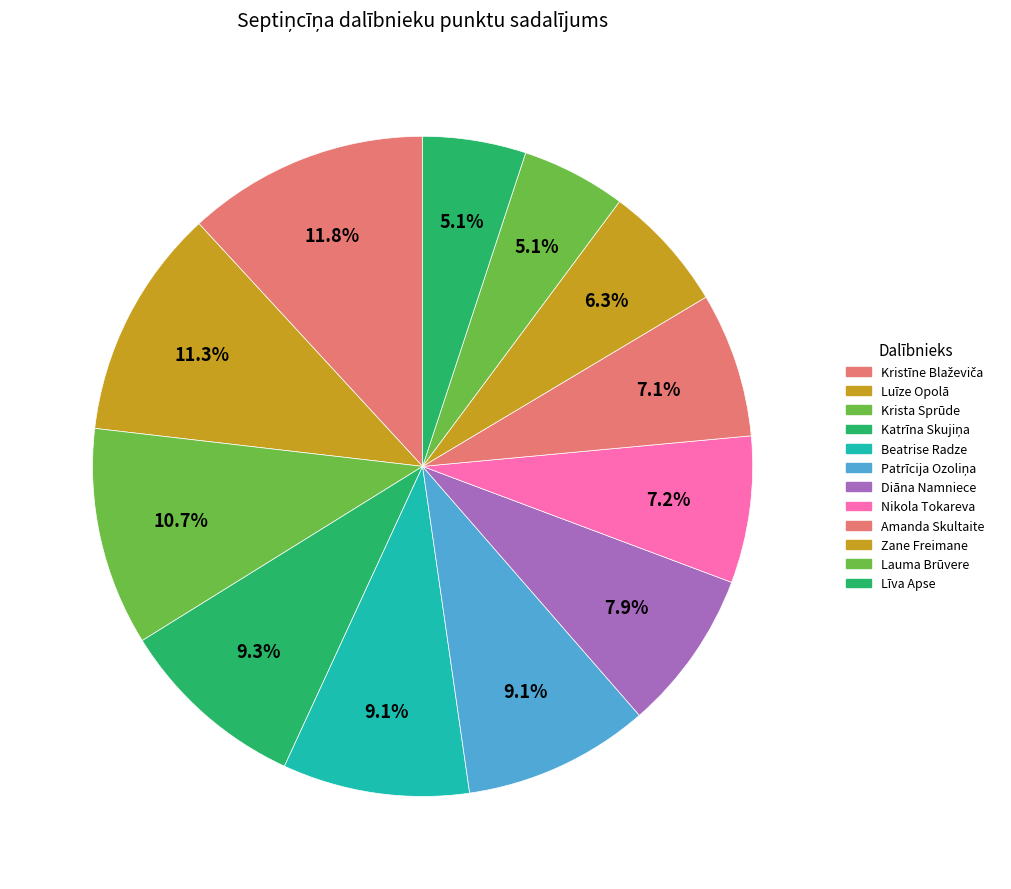

The Beatrise Radze slice represents 9% of the pie. True or false?

True